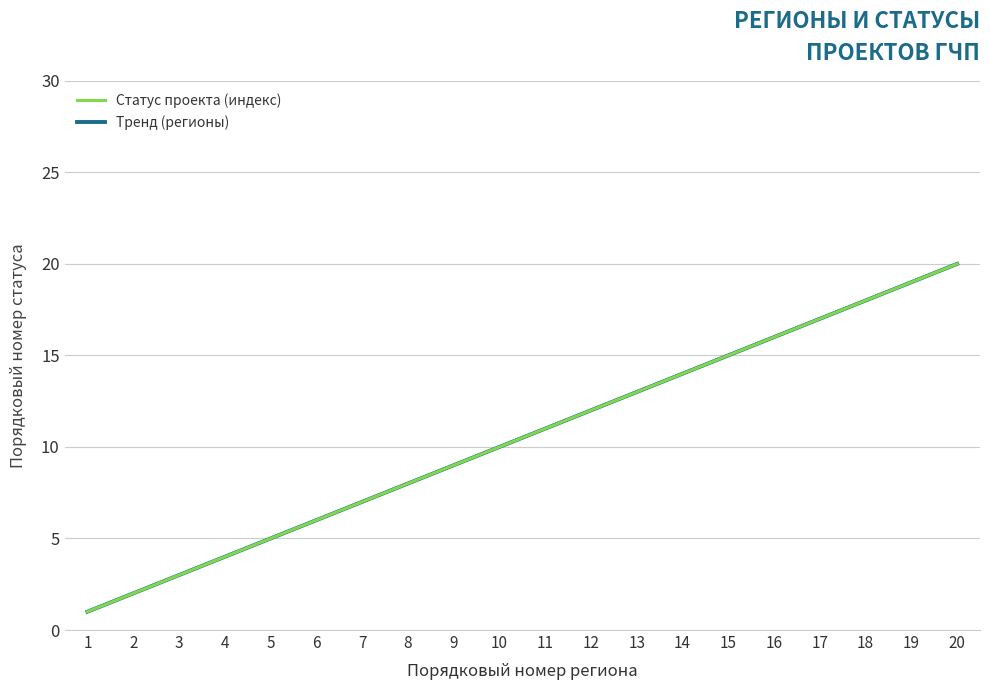

At how many categories does at least one series exceed 9?

12